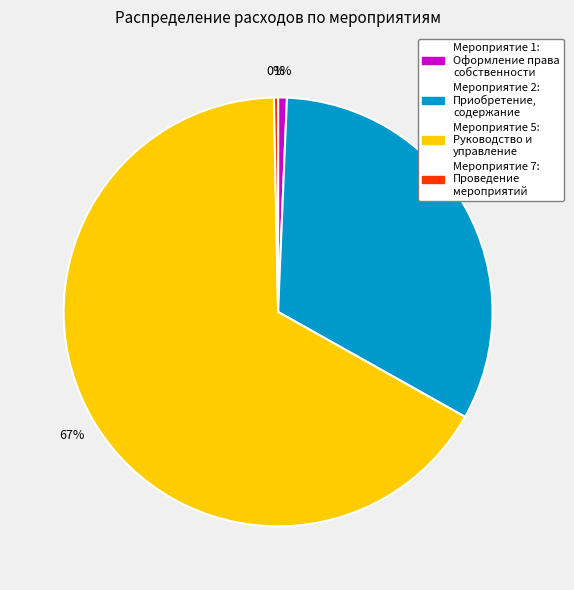

Between Мероприятие 5: Руководство и управление and Мероприятие 2: Приобретение, содержание, which is larger?

Мероприятие 5: Руководство и управление